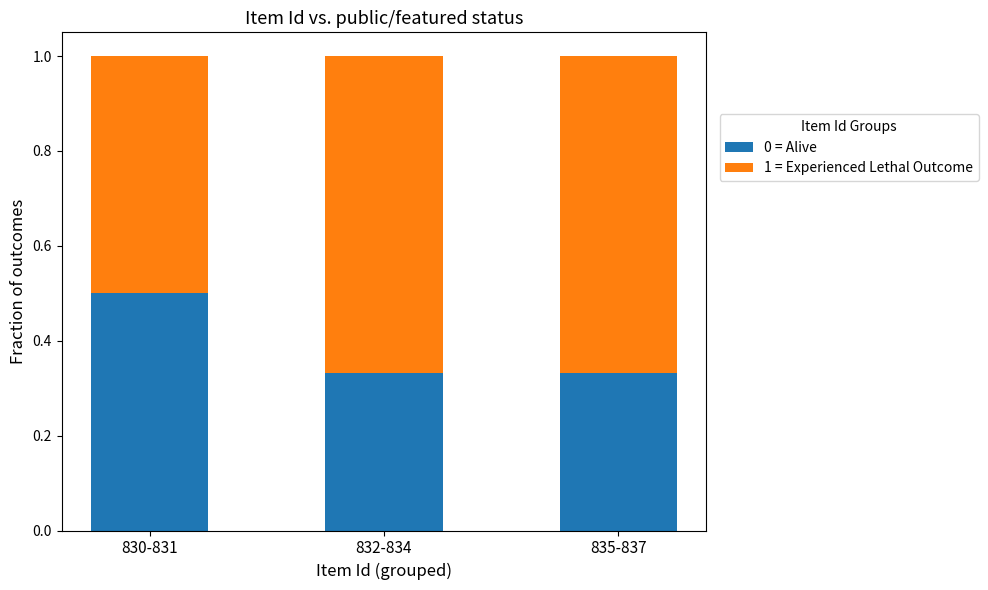

What is the average value of the 0 = Alive series?

0.4